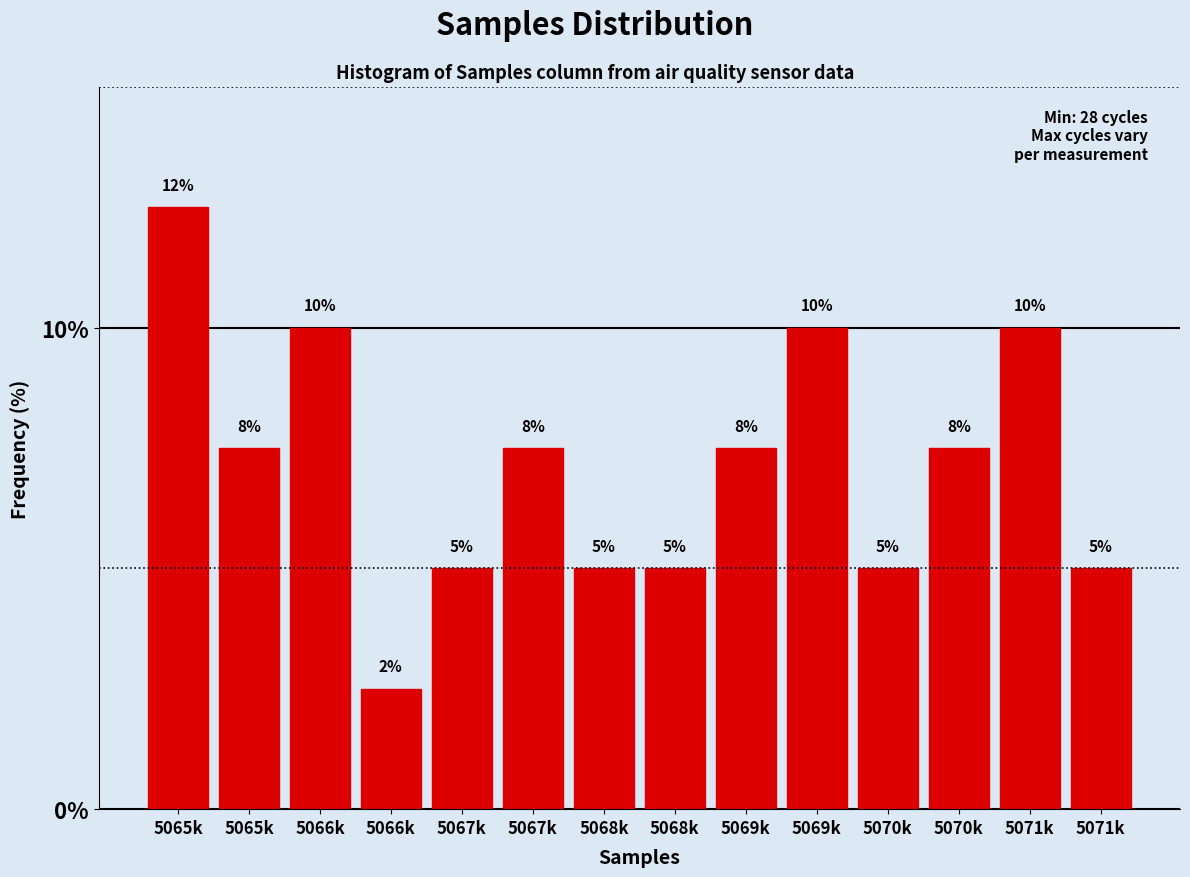

How many data points are less than 7?

6